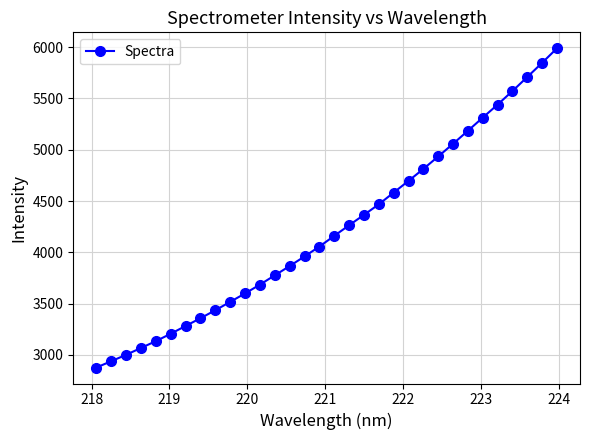

What is the value of the 5th point from the left?

3134.7